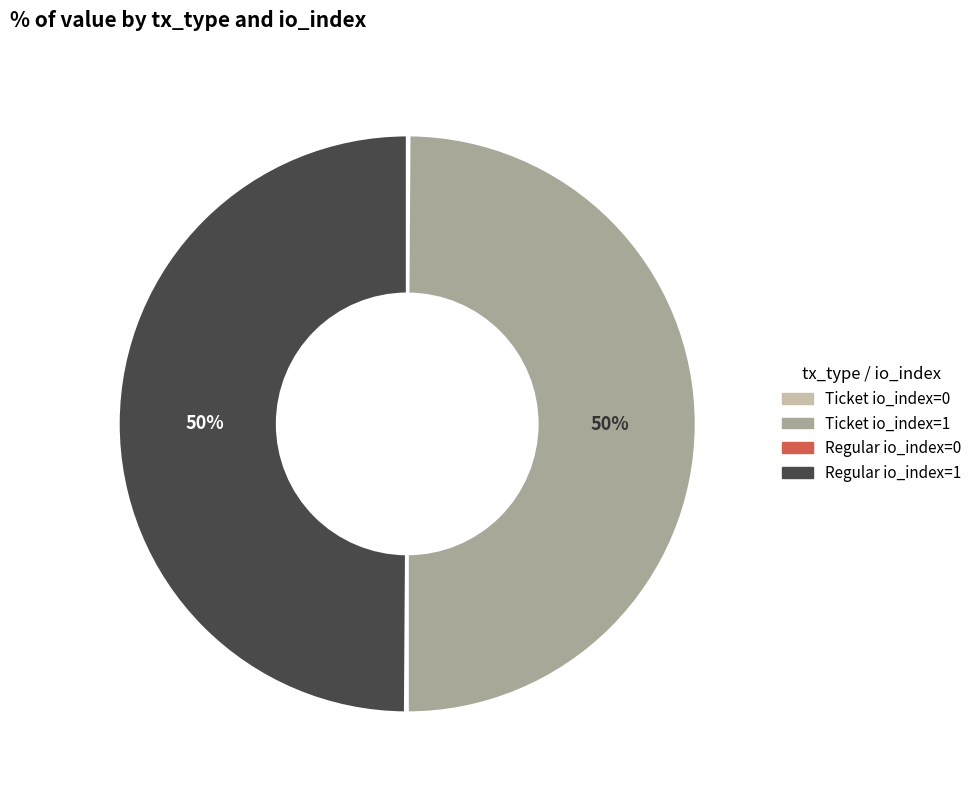

To the nearest percent, what is the difference between the largest and smallest slice percentages?

50%